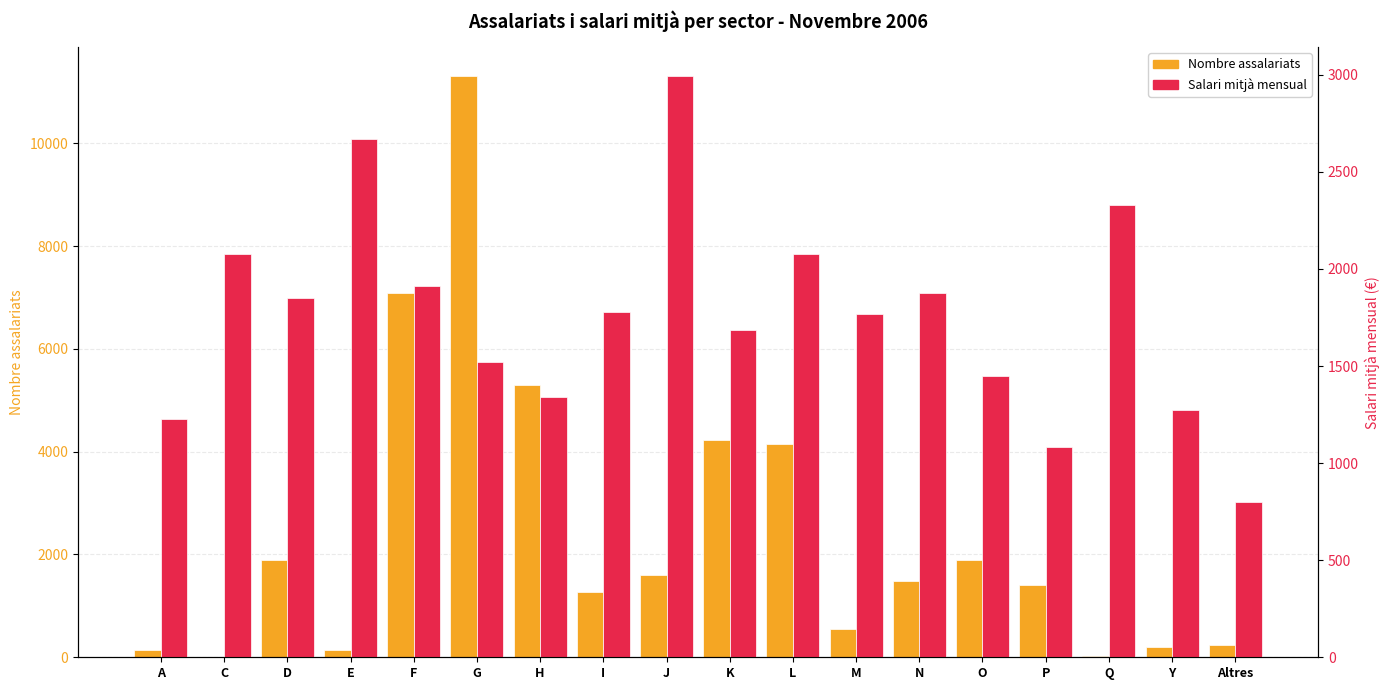

What is the label of the 7th bar from the left?

H